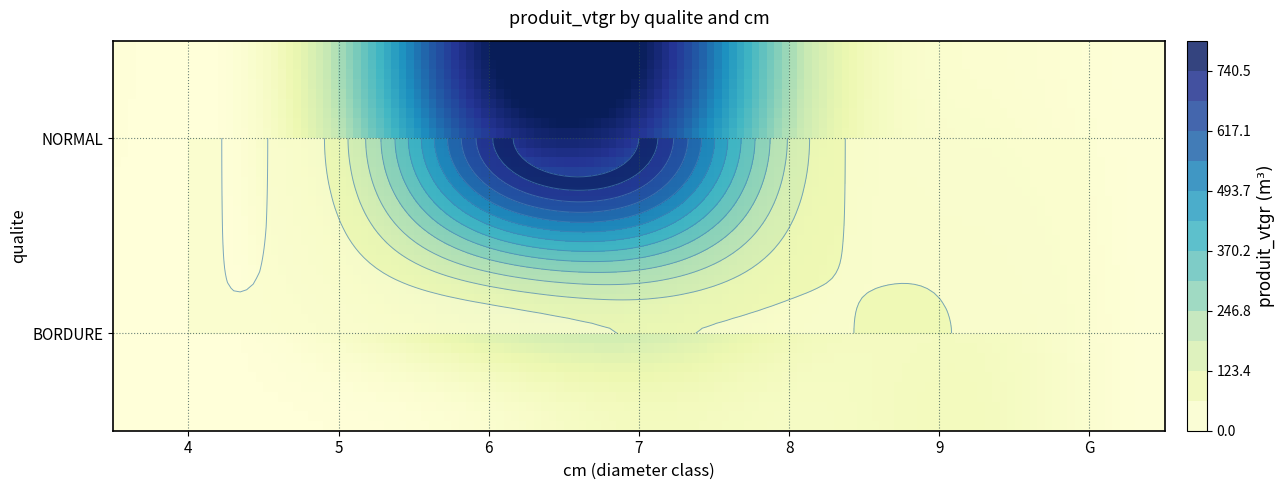

Rank the series at G from lowest to highest value.

BORDURE, NORMAL